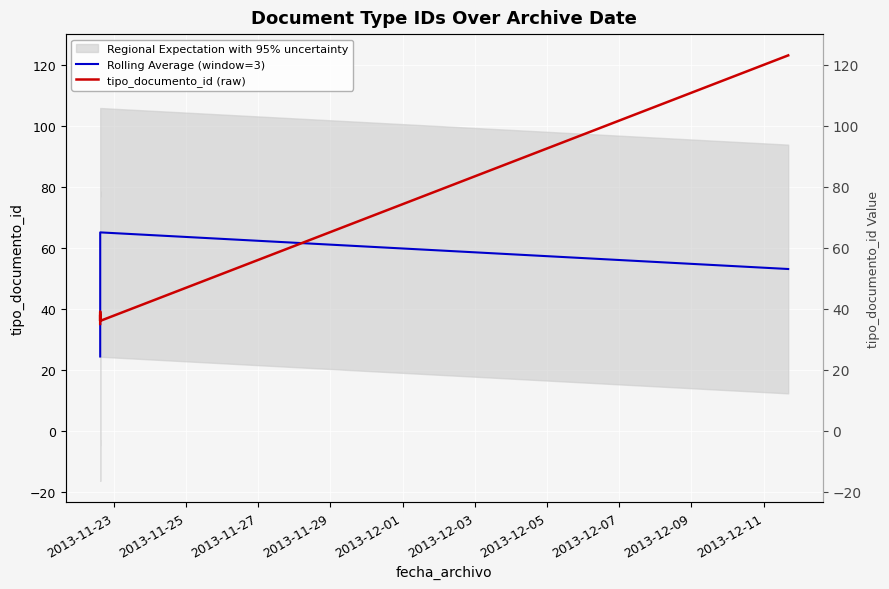

At how many categories does at least one series exceed 40?

2